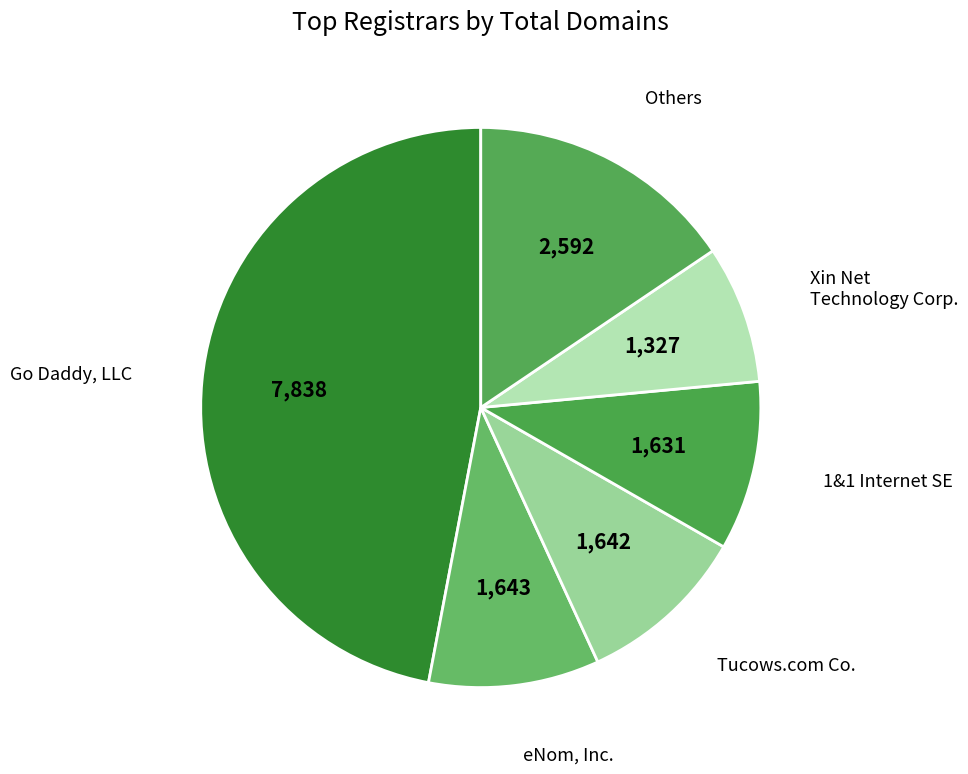

Which has a higher value, Xin Net Technology Corp. or Others?

Others